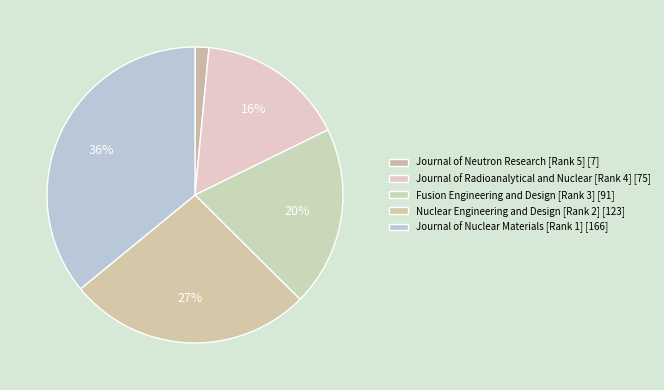

Do Journal of Nuclear Materials [Rank 1] and Nuclear Engineering and Design [Rank 2] together represent more than half of the pie?

Yes